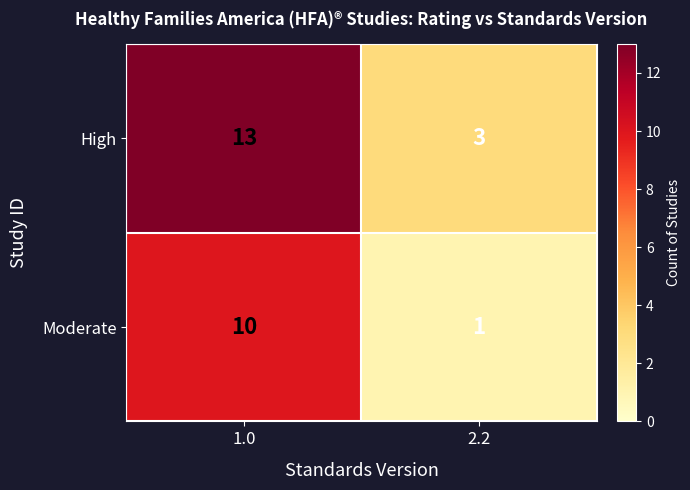

What is the difference between the highest and lowest values at 2.2?

2